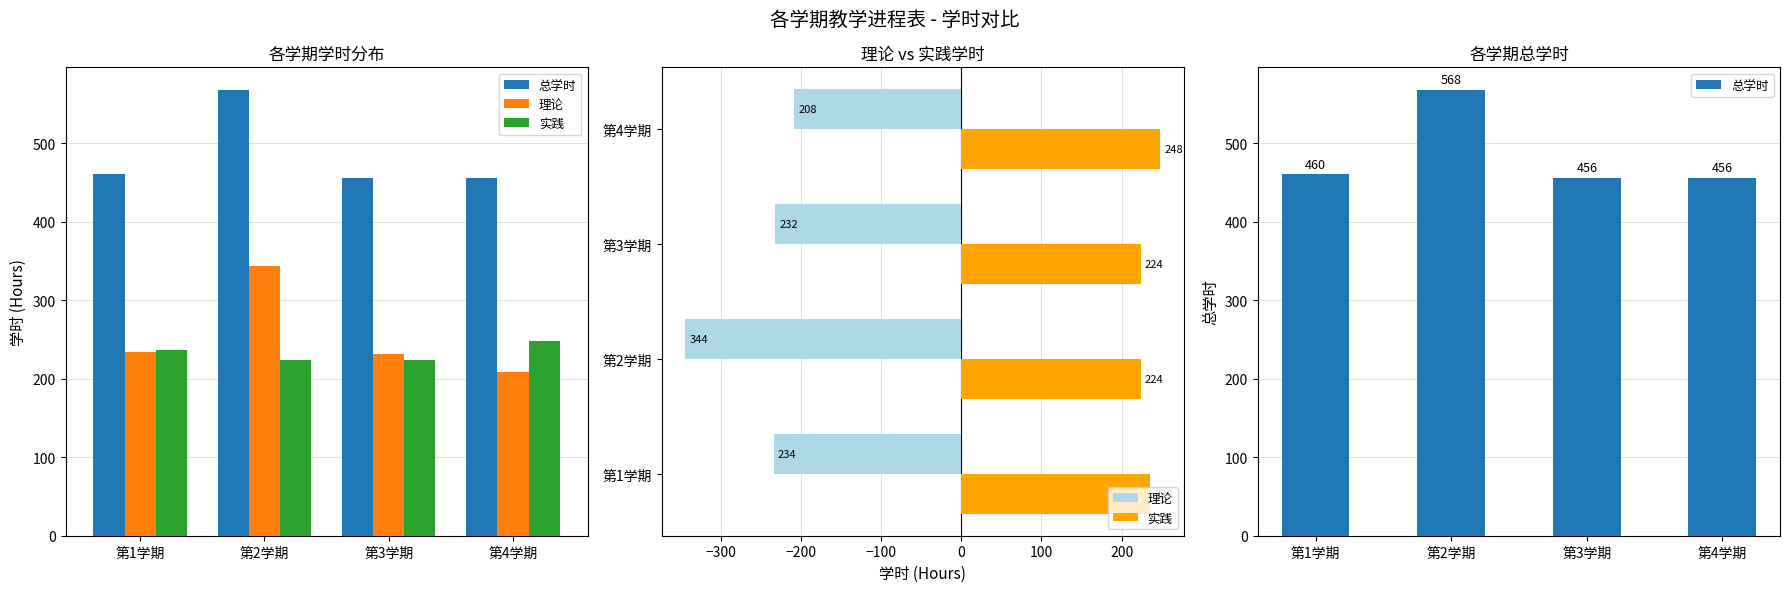

The value of 总学时 at 第2学期 is 865. True or false?

False